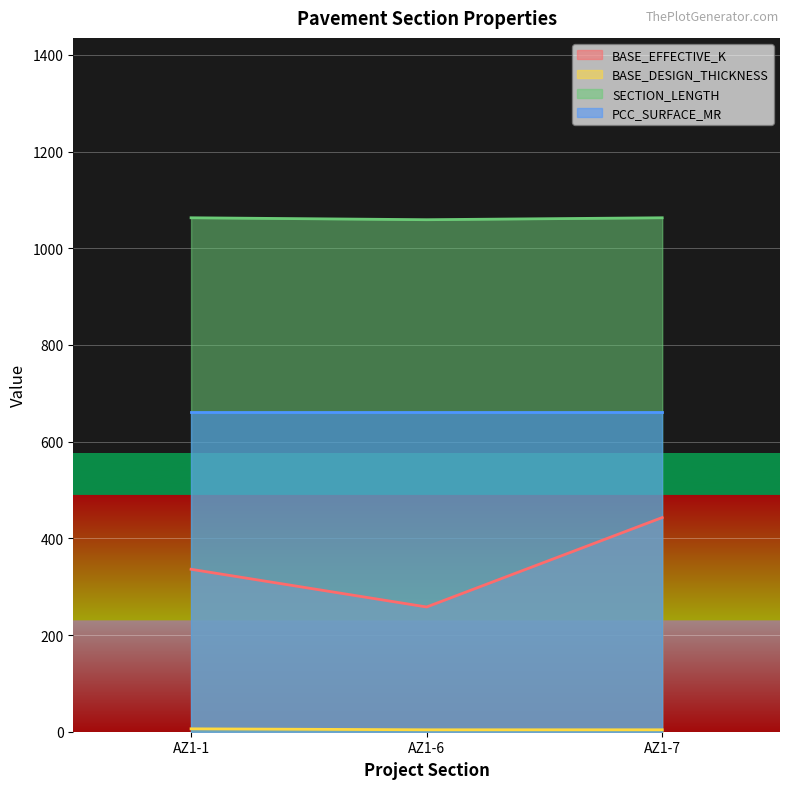

What is the value of the BASE_EFFECTIVE_K point at the 2nd from the left?

258